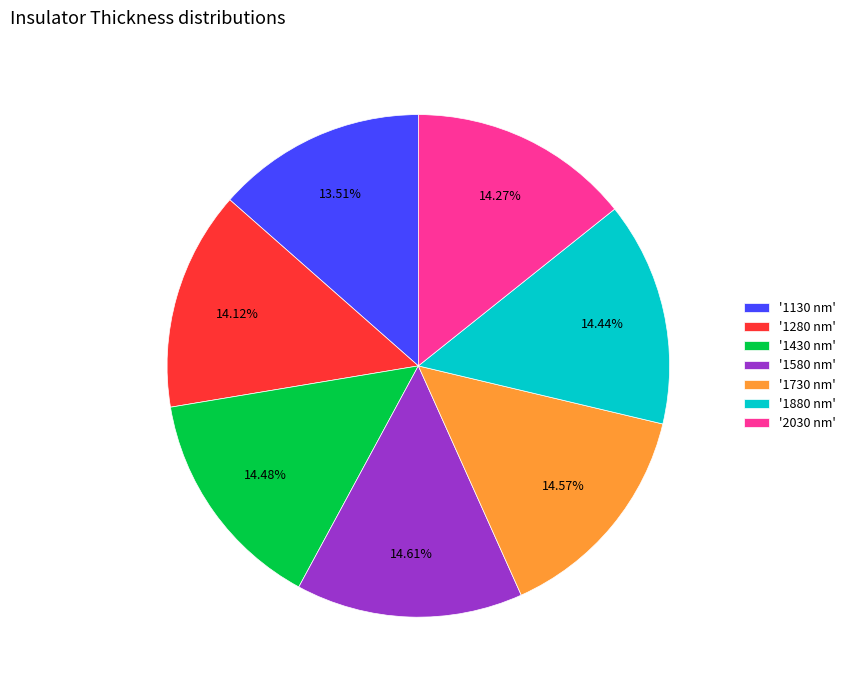

Combined, do '1880 nm' and '1130 nm' account for over 50%?

No